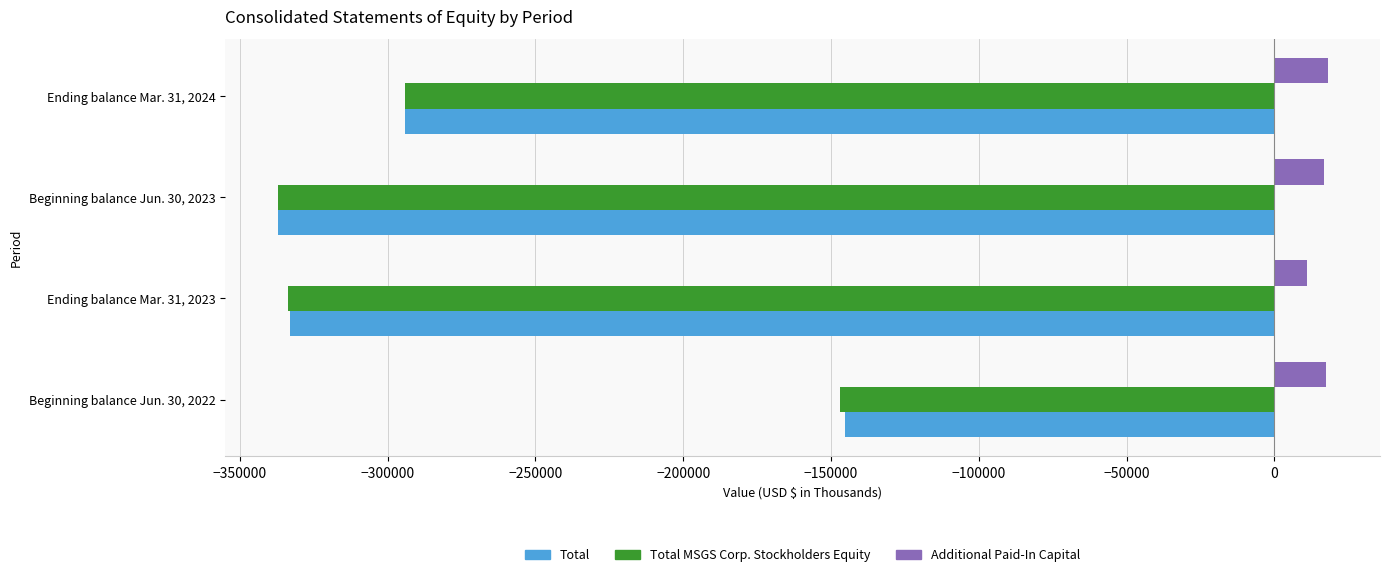

At which category is the sum across all series the highest?

Beginning balance Jun. 30, 2022